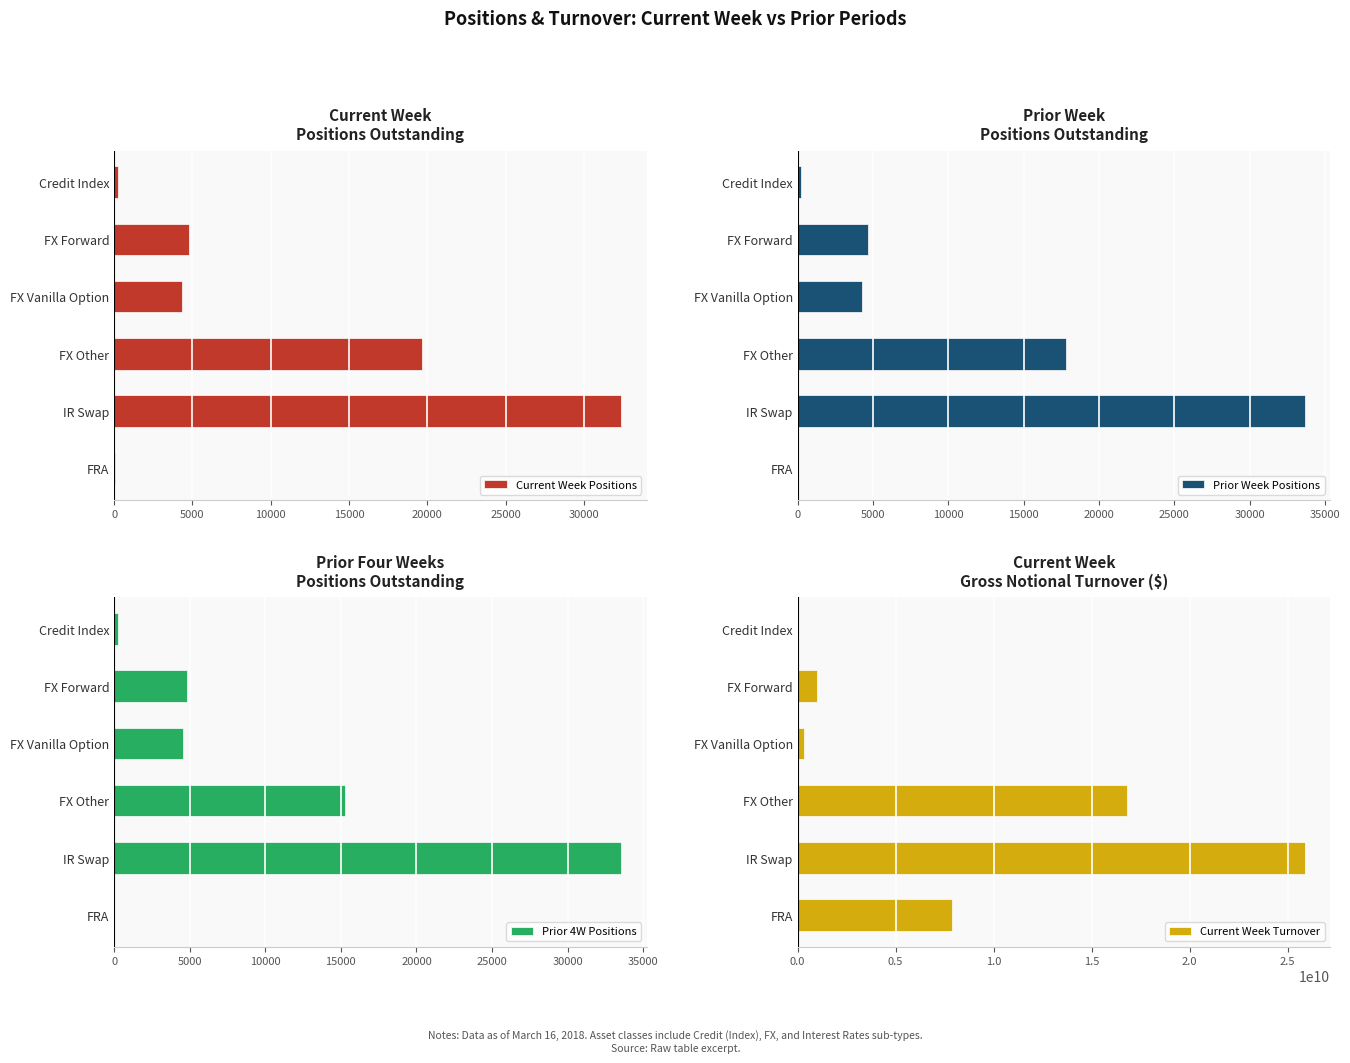

At which category is the sum across all series the highest?

20000